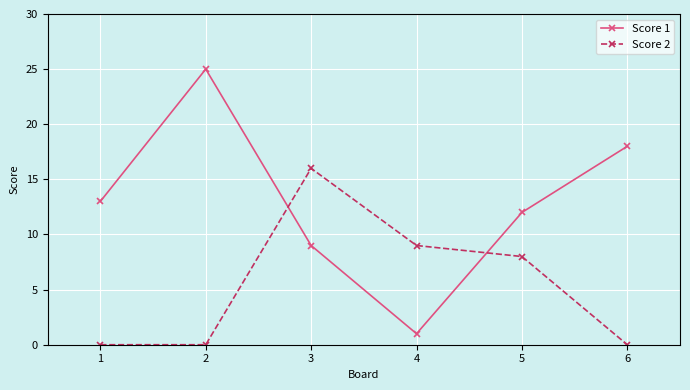

What is the sum of the Score 2 values at 5 and 6?

8